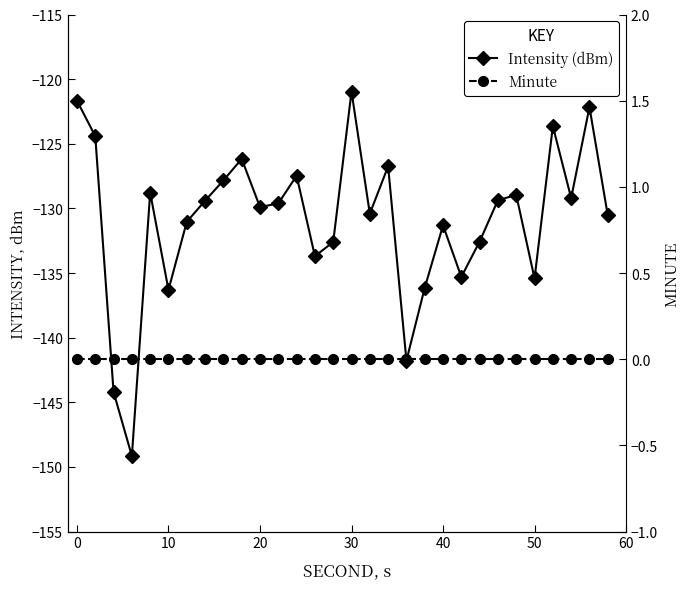

Is it true that Intensity (dBm) equals -226.4 at 40?

False